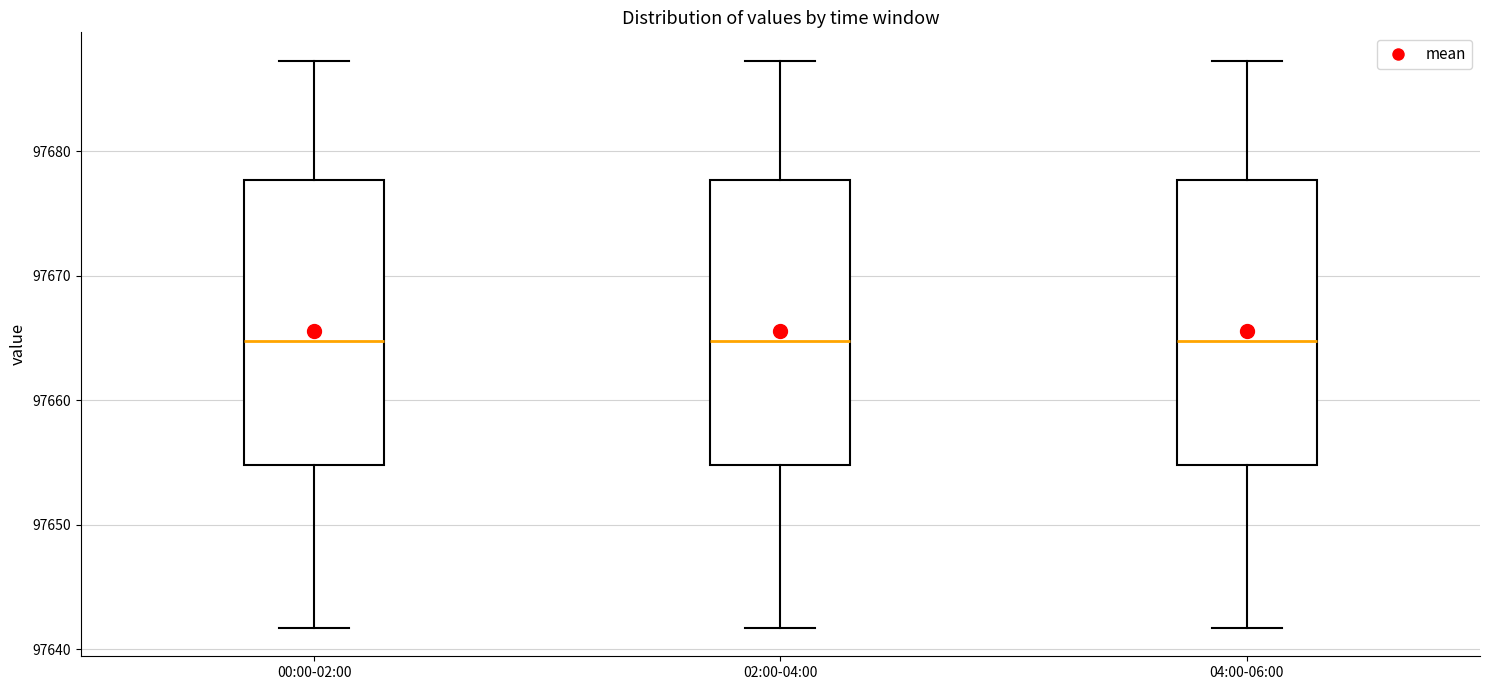

Reading left to right, transcribe this box plot: for each box, give where its median line is, the range the box spans, and where its two whiskers end, as read against the y-axis. The values are not printed on the chart, so give them approximately, as read against the axis.

00:00-02:00: median 97665, box 97655 to 97678, whiskers 97642 to 97687
02:00-04:00: median 97665, box 97655 to 97678, whiskers 97642 to 97687
04:00-06:00: median 97665, box 97655 to 97678, whiskers 97642 to 97687